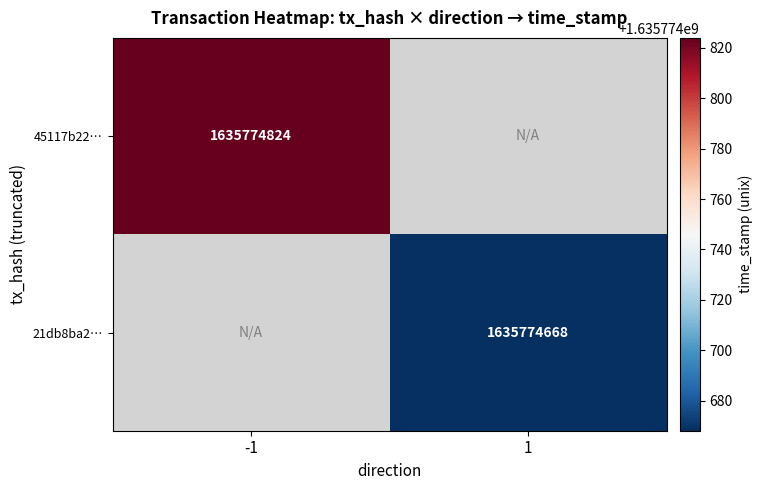

Count the number of data series in this chart.

2